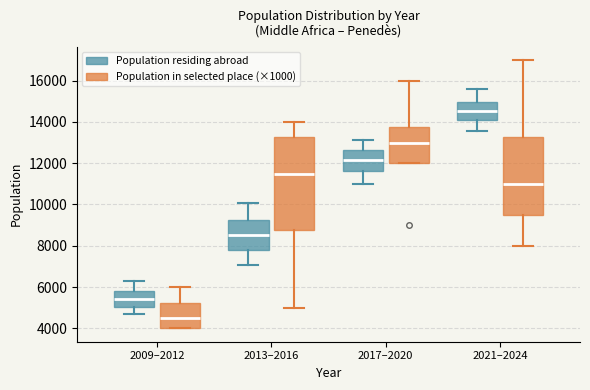

Reading left to right, read every box against the y-axis: the position of its median line, the range the box covers, and the ends of its whiskers. The values are not printed on the chart, so give them approximately, as read against the axis.

2009–2012 (Population residing abroad): median 5400, box 5000 to 5800, whiskers 4600 to 6200
2009–2012 (Population in selected place (×1000)): median 4600, box 4000 to 5200, whiskers 4000 to 6000
2013–2016 (Population residing abroad): median 8600, box 7800 to 9200, whiskers 7000 to 10000
2013–2016 (Population in selected place (×1000)): median 11600, box 8800 to 13200, whiskers 5000 to 14000
2017–2020 (Population residing abroad): median 12200, box 11600 to 12600, whiskers 11000 to 13200
2017–2020 (Population in selected place (×1000)): median 13000, box 12000 to 13800, whiskers 12000 to 16000
2021–2024 (Population residing abroad): median 14600, box 14000 to 15000, whiskers 13600 to 15600
2021–2024 (Population in selected place (×1000)): median 11000, box 9600 to 13200, whiskers 8000 to 17000